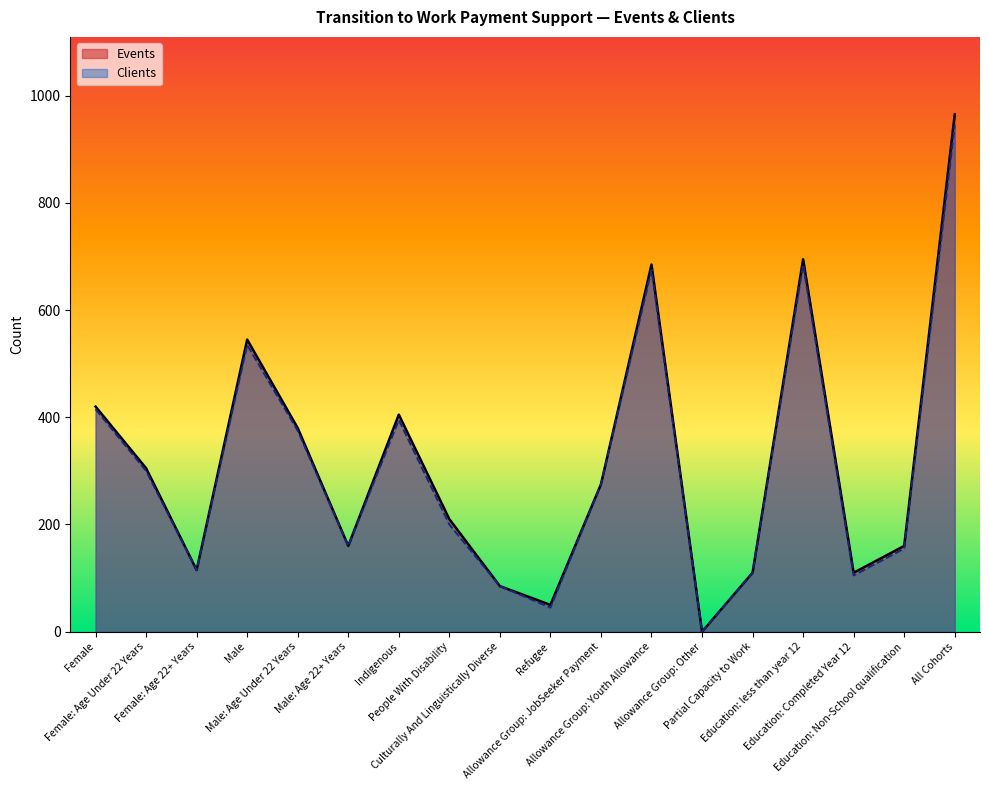

True or false: Clients and Events cross at least once.

False